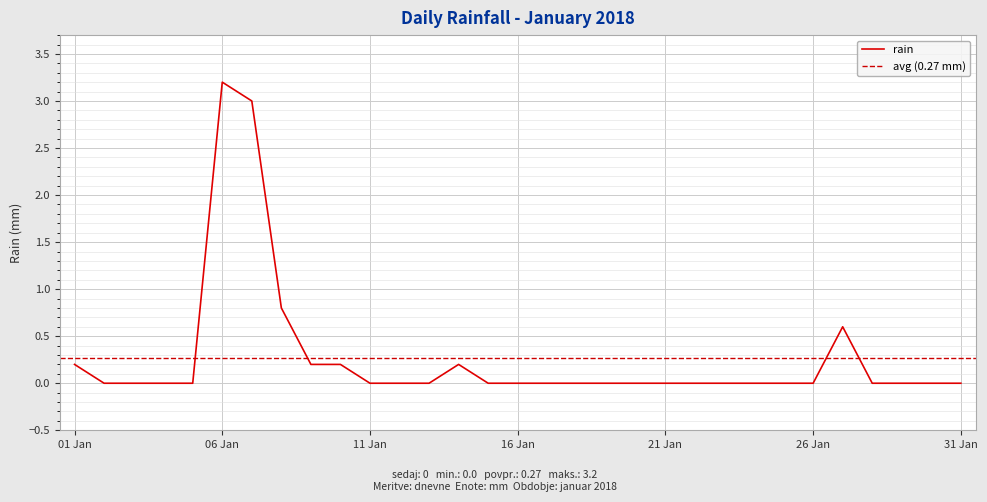

Is it true that rain equals -1.2 at 26 Jan?

False